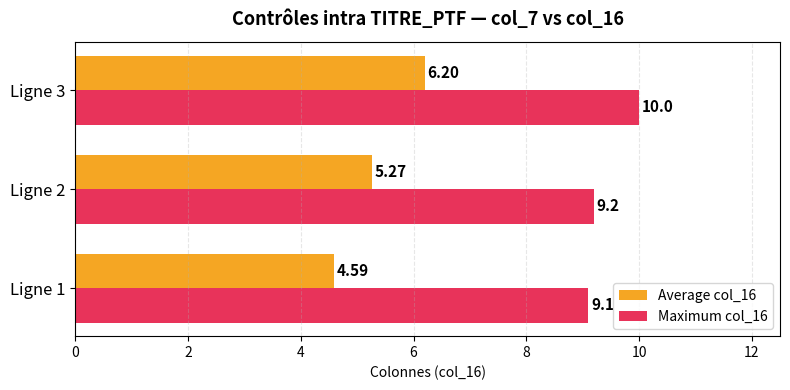

Which series has the largest range (max minus min)?

Average col_16